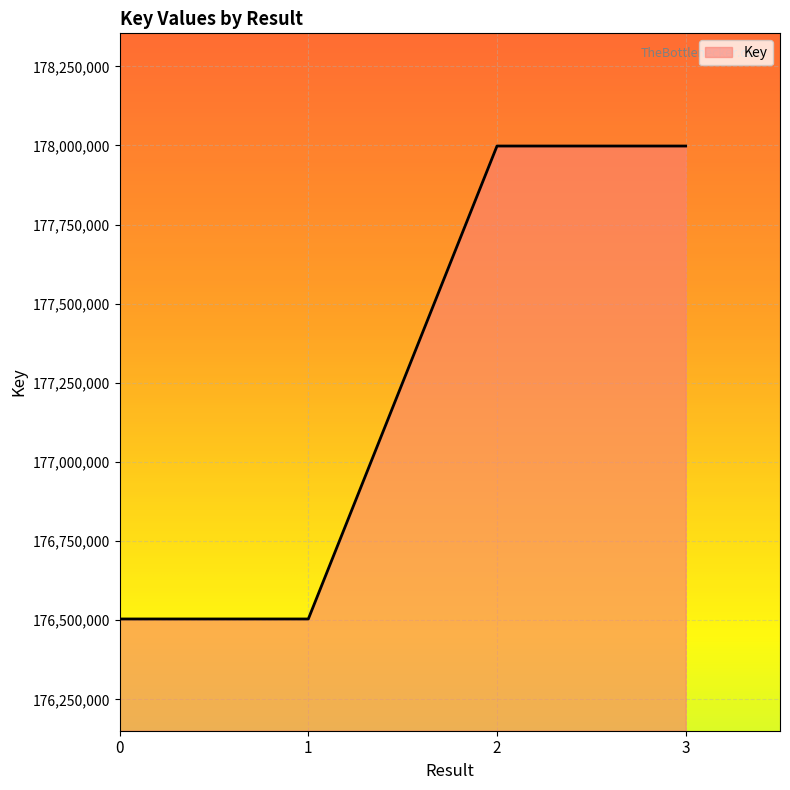

True or false: the data has more than 2 interior local peaks.

False